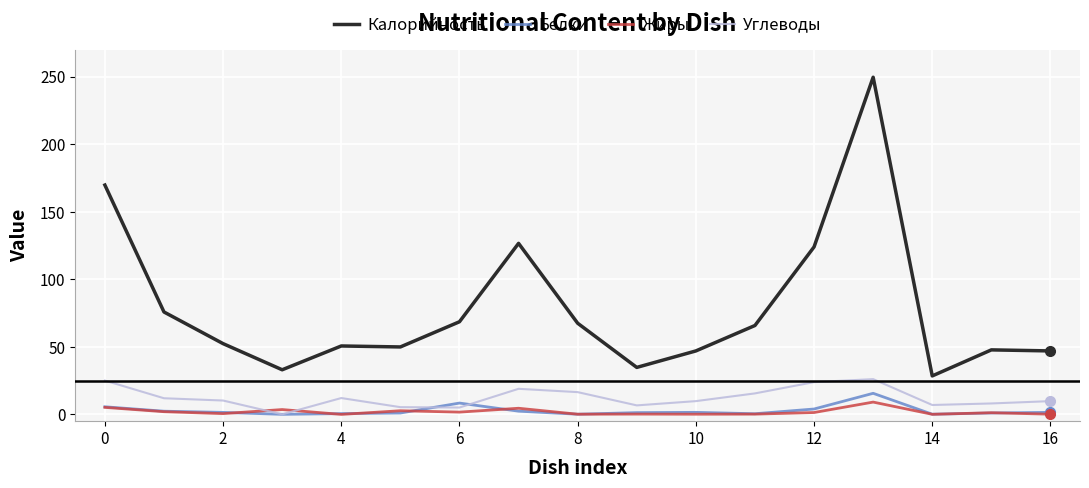

After their last crossing, which series has the higher values: Углеводы or Белки?

Углеводы